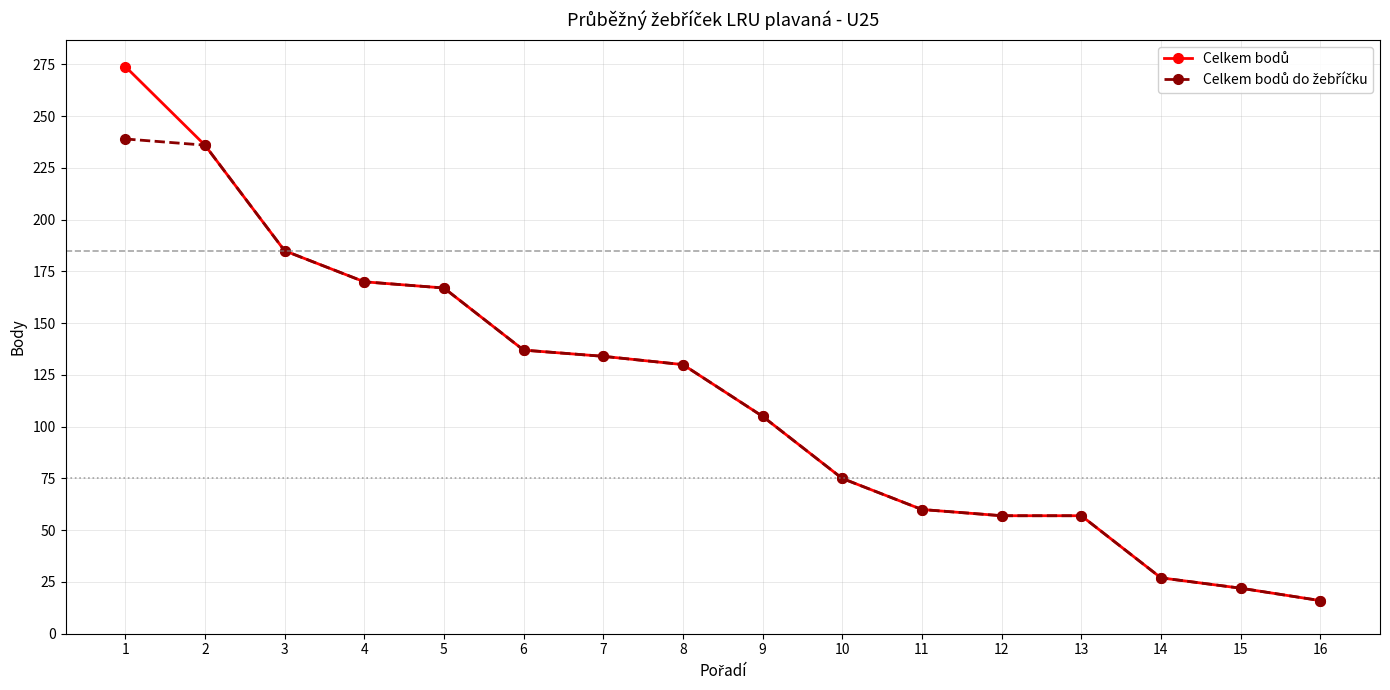

What is the total value across all series at 3?

370